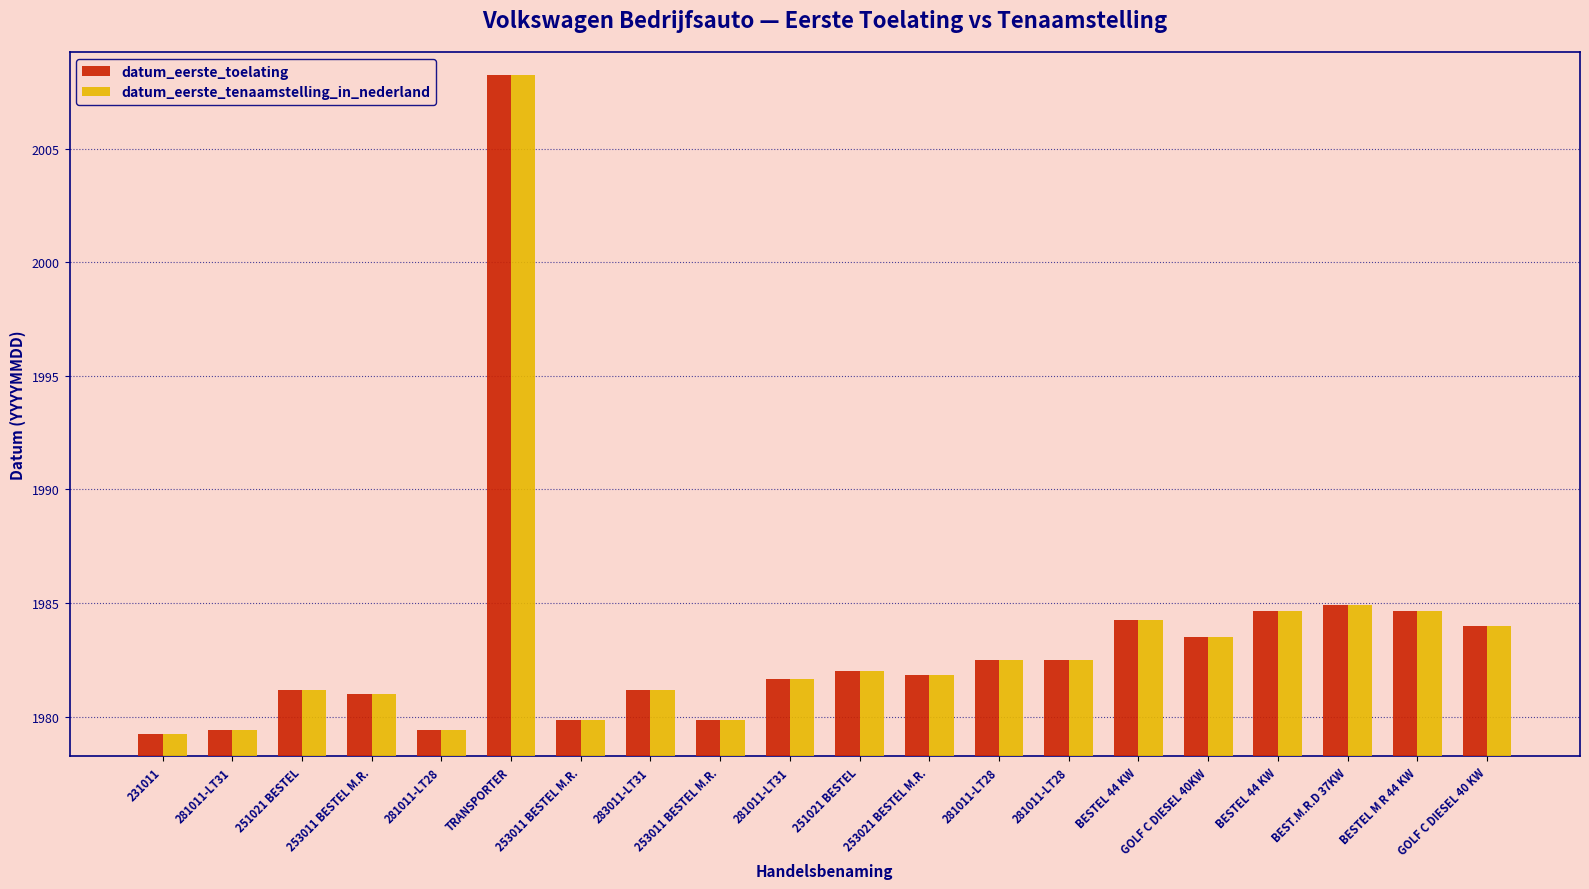

What is the label of the 17th bar from the left?

BESTEL 44 KW